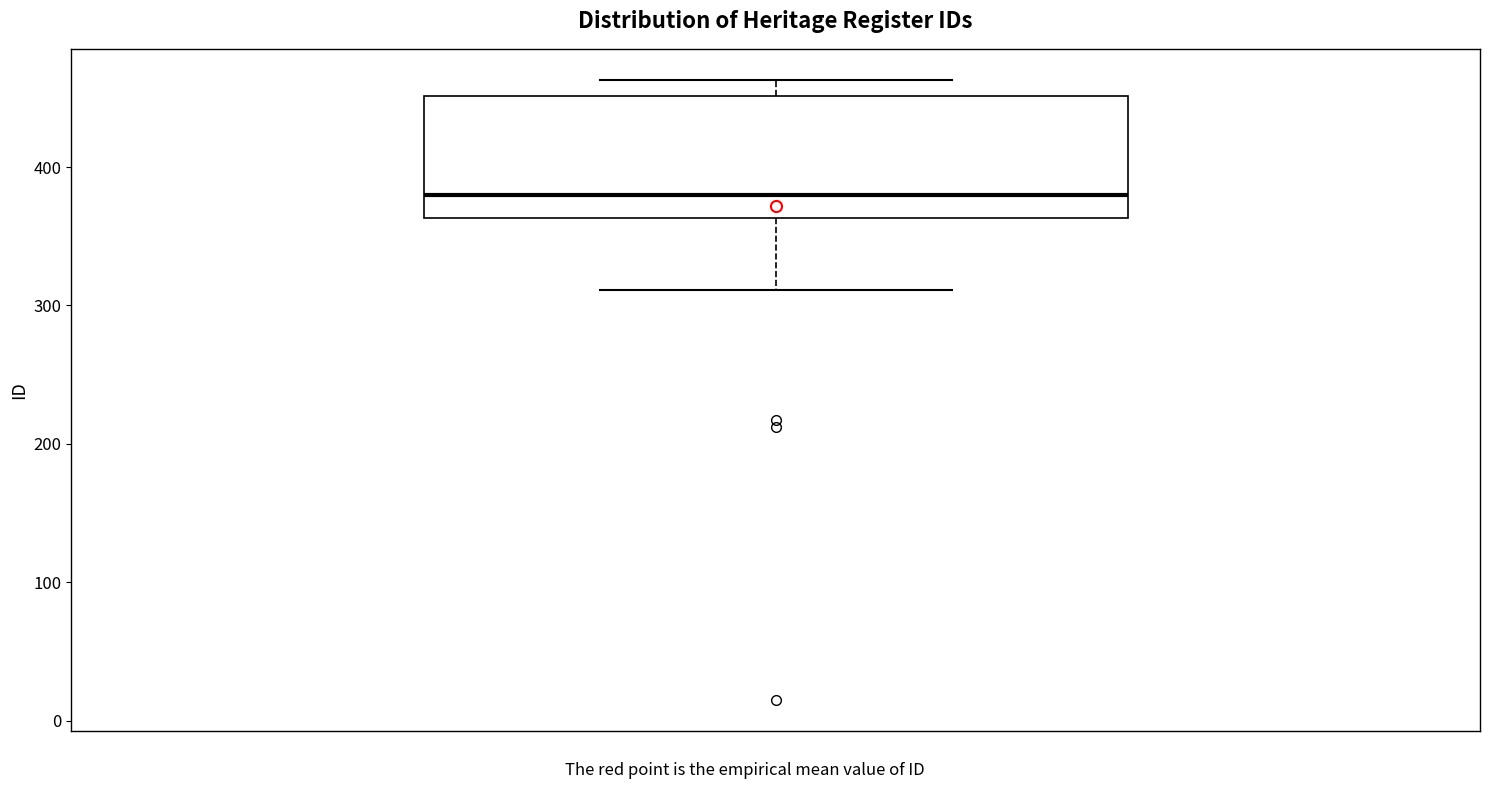

Where does the lower whisker of the box end on the y-axis? The values are not printed on the chart, so give them approximately, as read against the axis.

310